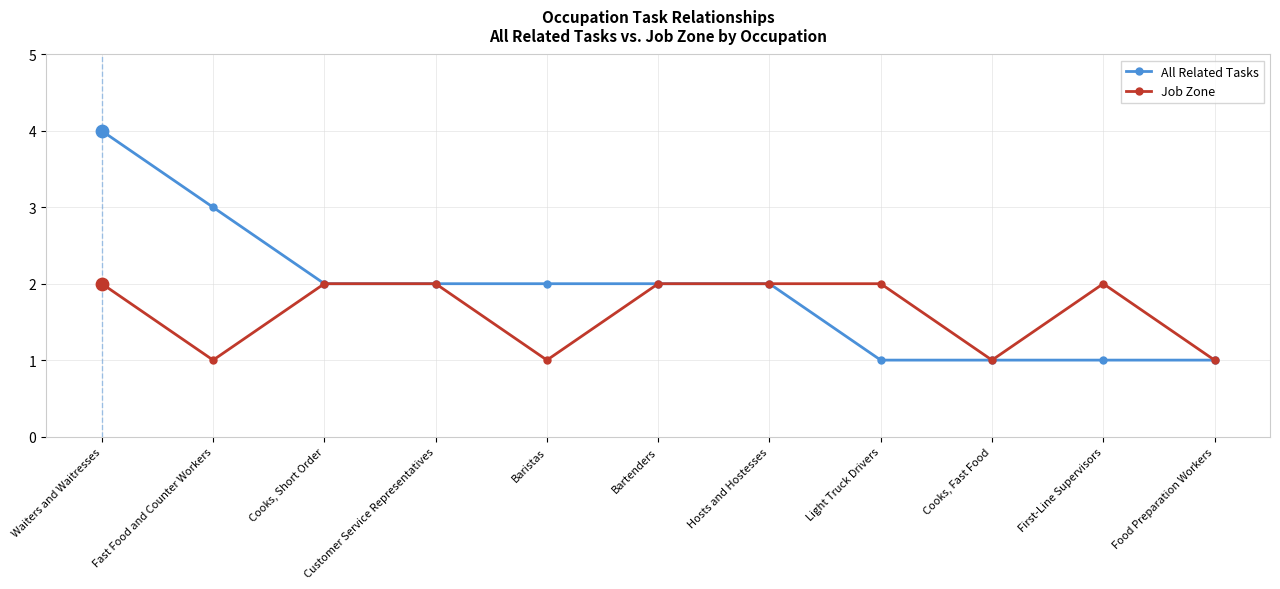

Which series changed the most between Fast Food and Counter Workers and Cooks, Fast Food?

All Related Tasks